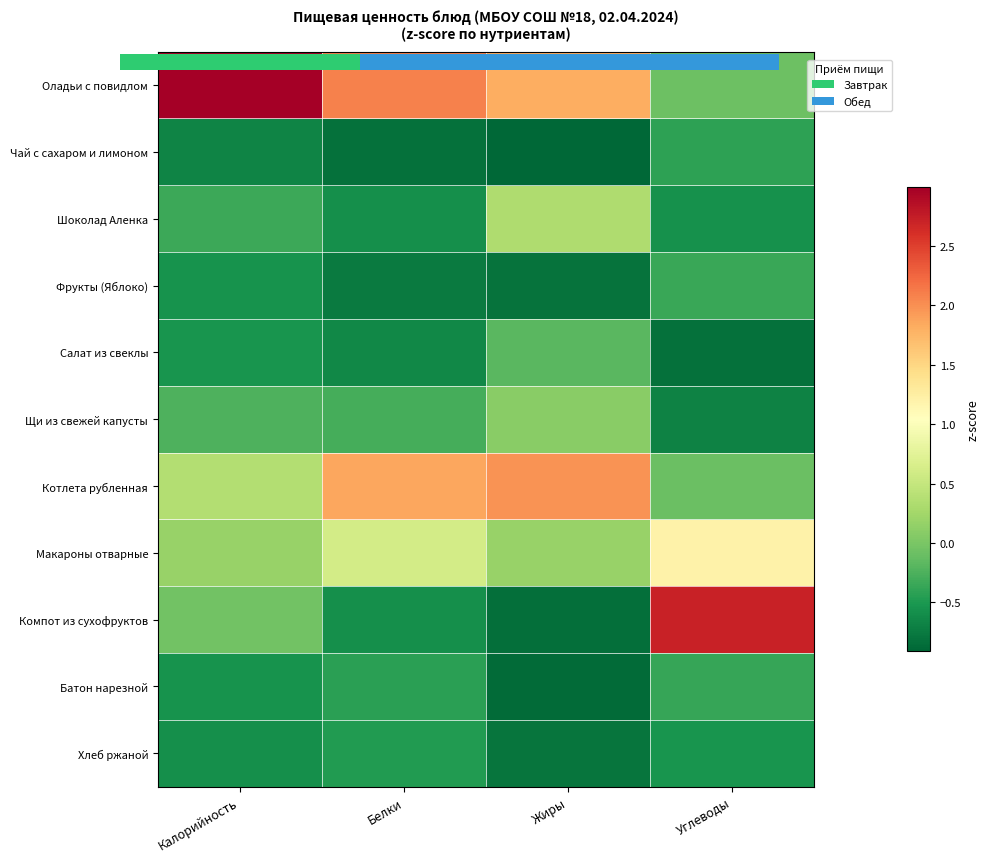

How many Макароны отварные values are between 0 and 1?

3